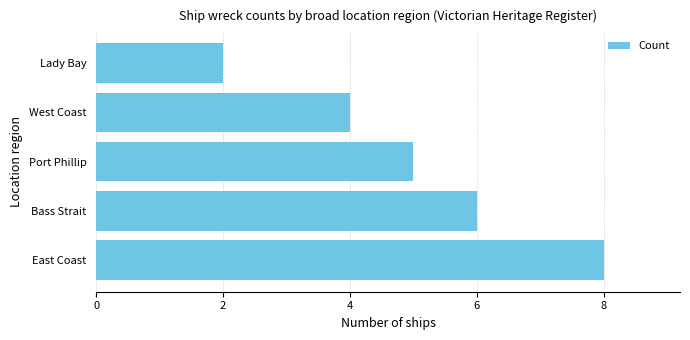

Does the chart contain stacked bars?

No